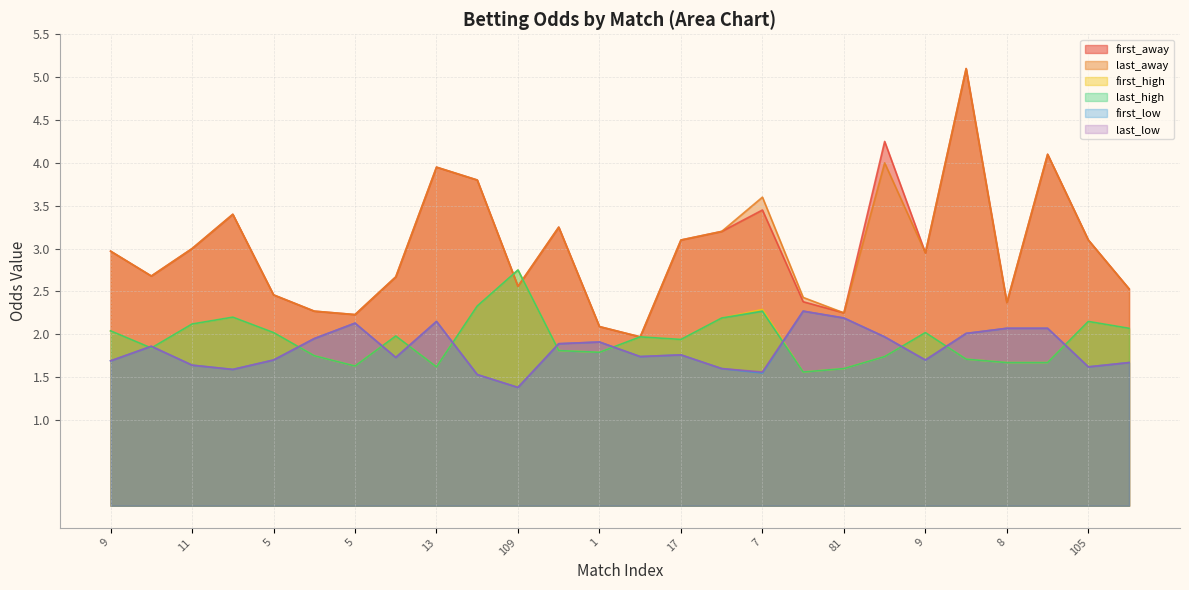

Which series has the largest range (max minus min)?

first_away